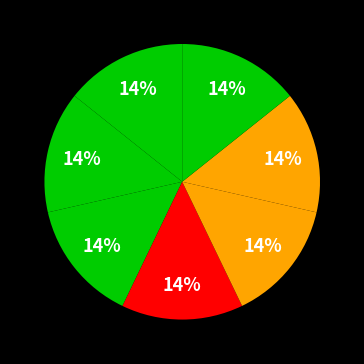

How many segments does this pie chart have?

7